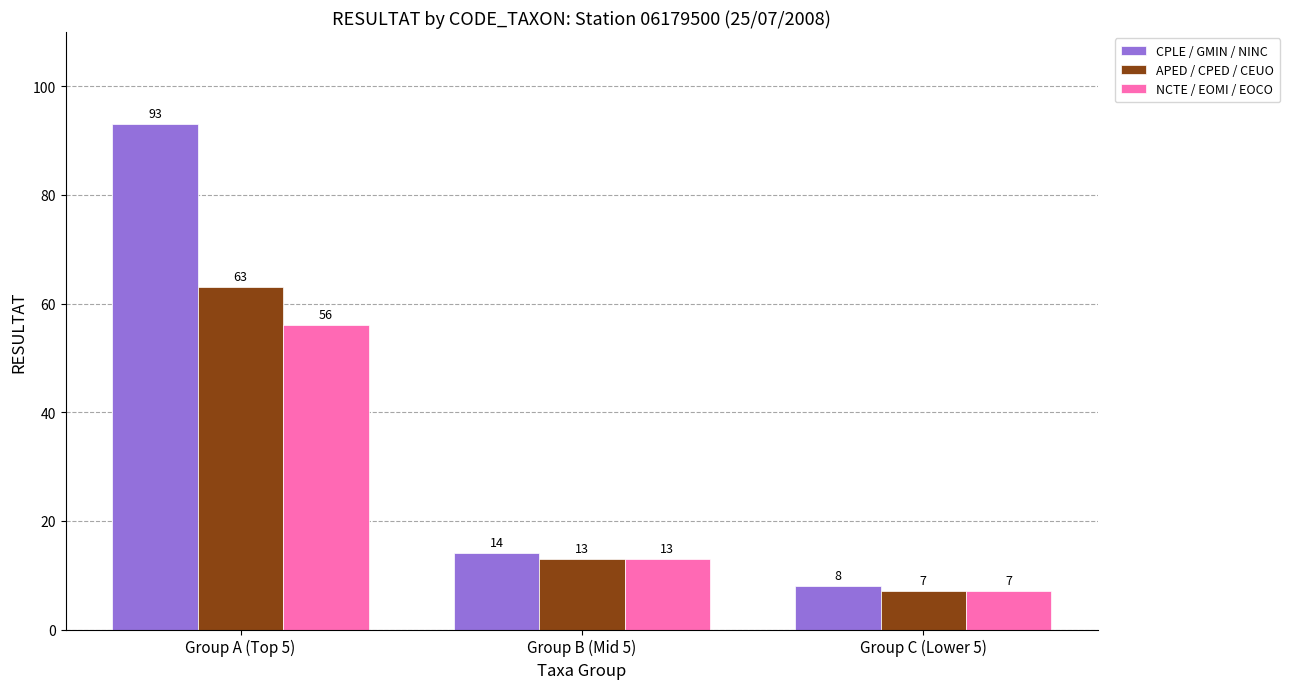

Reading right to left, extract all data points from this chart.

CPLE / GMIN / NINC: 8	14	93
APED / CPED / CEUO: 7	13	63
NCTE / EOMI / EOCO: 7	13	56